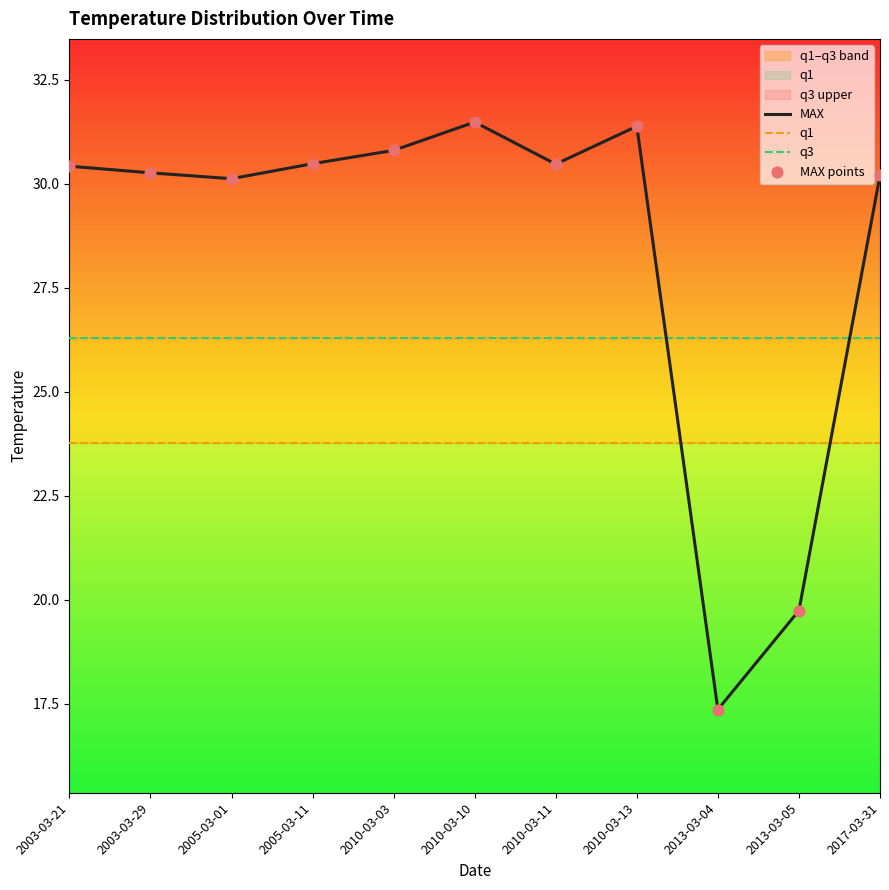

What are all the series names shown in the legend?

MAX, q1, q3, MAX points